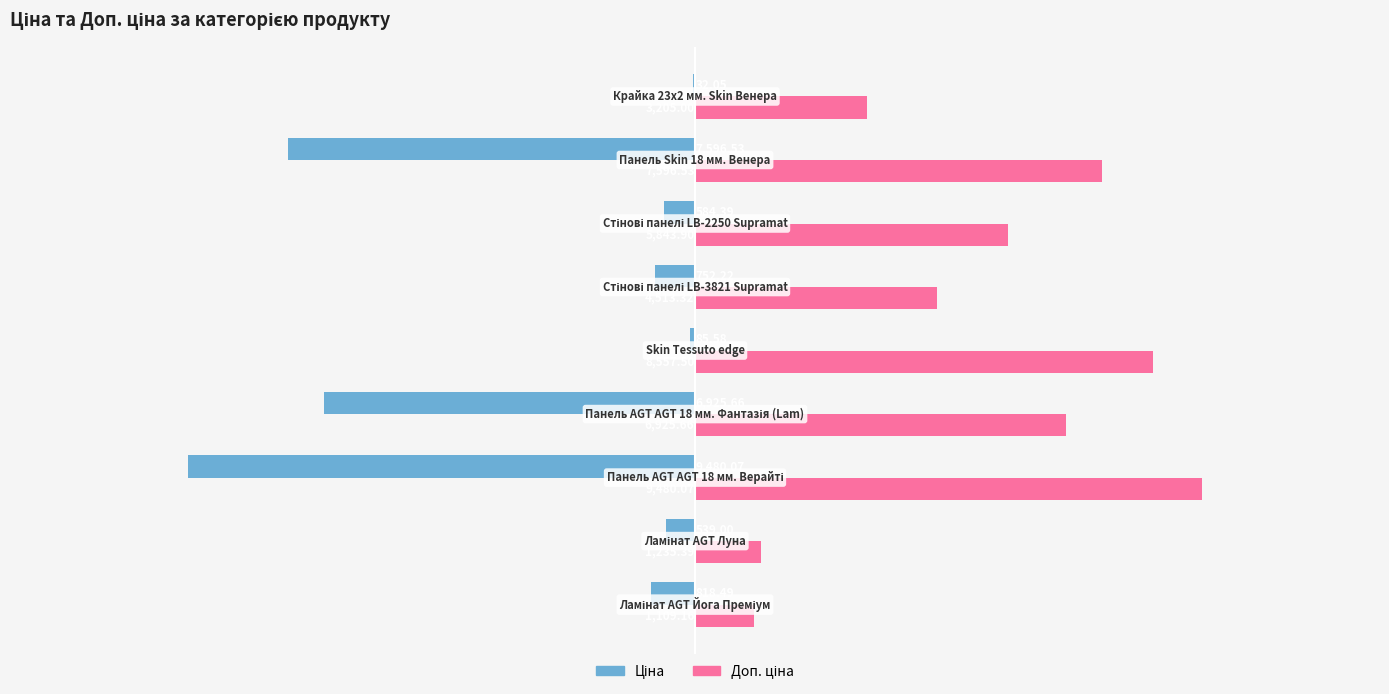

What is the lowest value of the Ціна series?

-9480.1